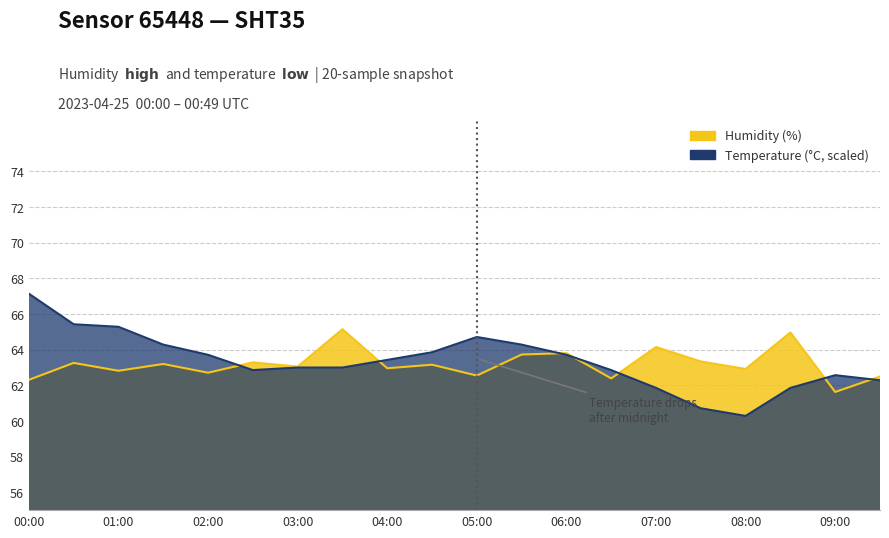

List the labels in order of temperature value, largest first.

00:00, 00:30, 01:00, 05:00, 01:30, 05:30, 04:30, 02:00, 06:00, 04:00, 03:00, 03:30, 02:30, 06:30, 09:00, 09:30, 07:00, 08:30, 07:30, 08:00